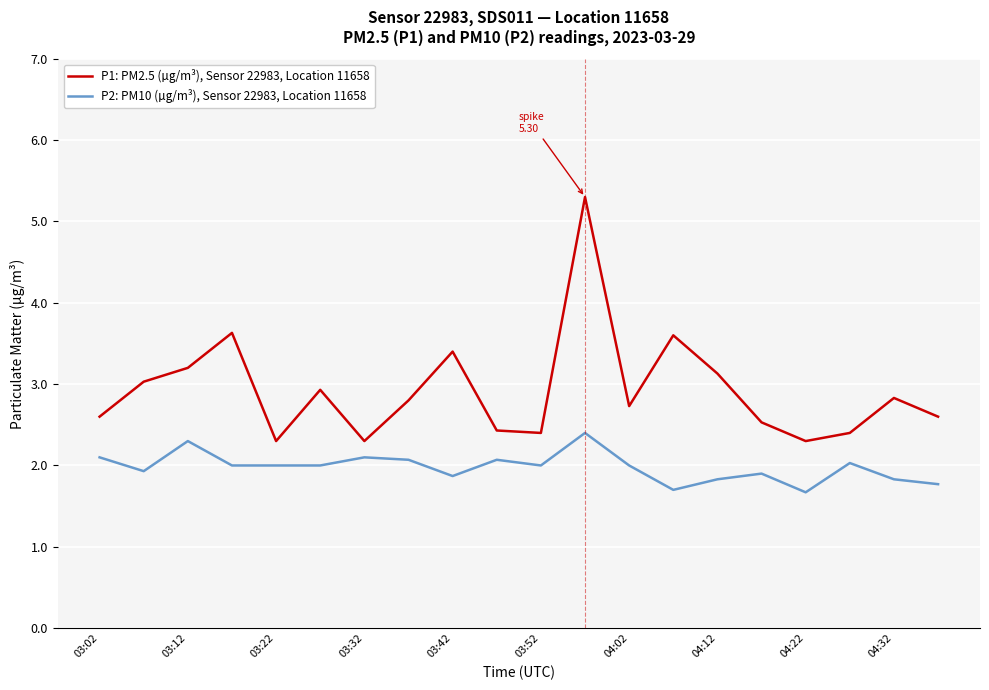

Which series has the widest spread of values?

P1: PM2.5 (µg/m³), Sensor 22983, Location 11658